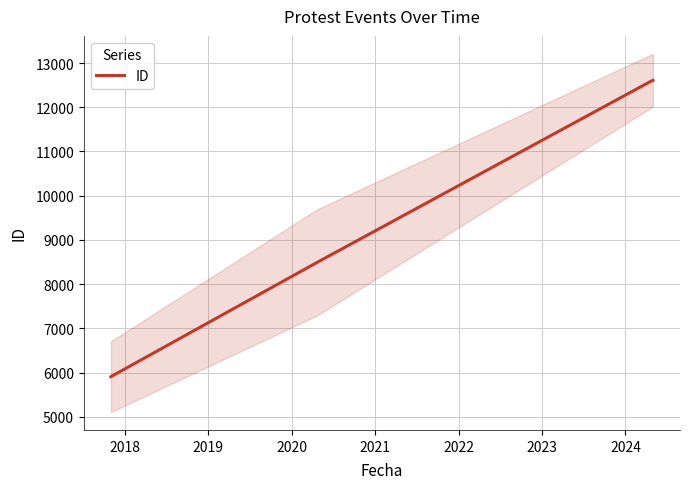

What is the average value?

9901